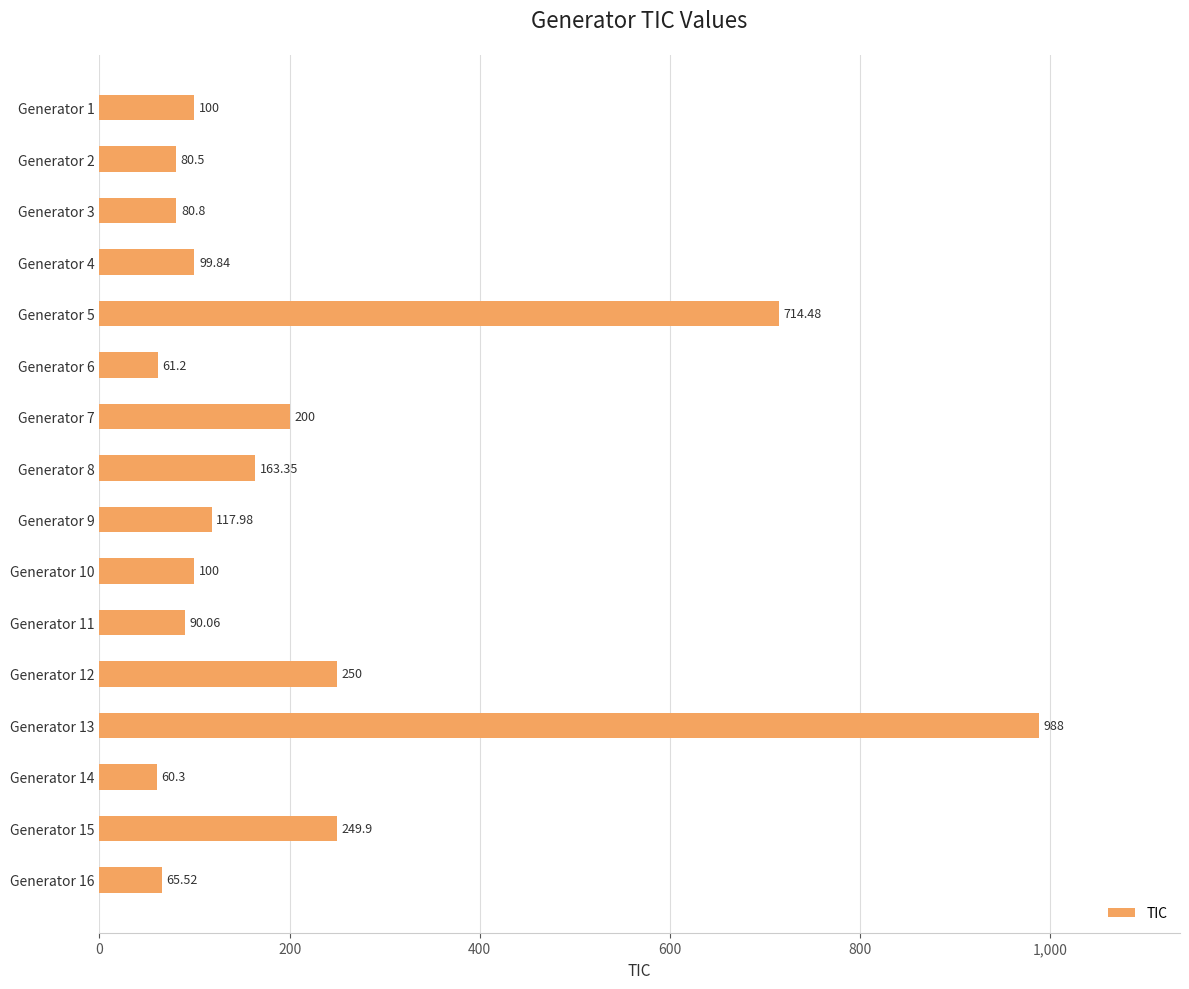

What is the change in value from Generator 6 to Generator 11?

+28.9